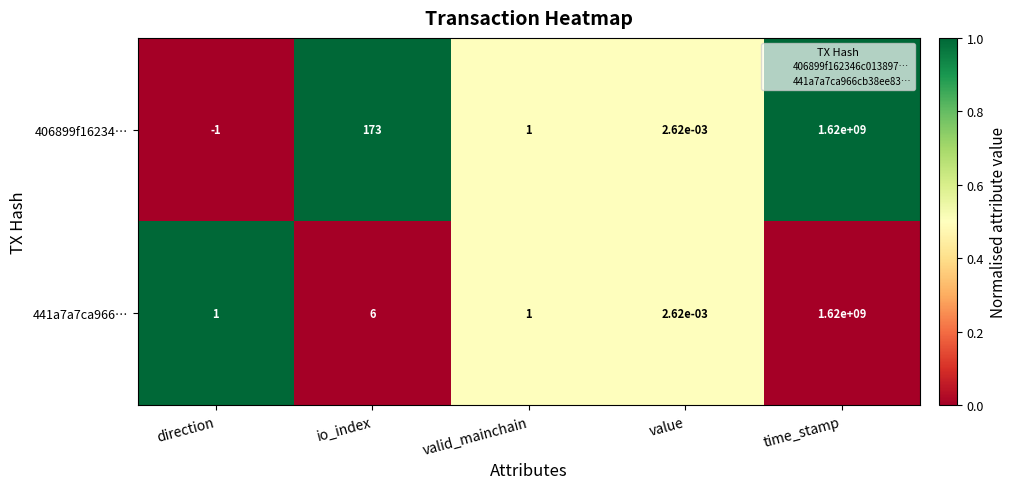

How many data points does each series have?

5